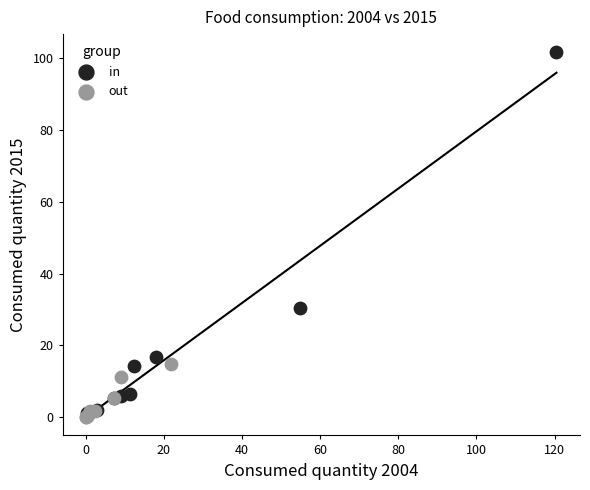

What are all the series names shown in the legend?

in, out